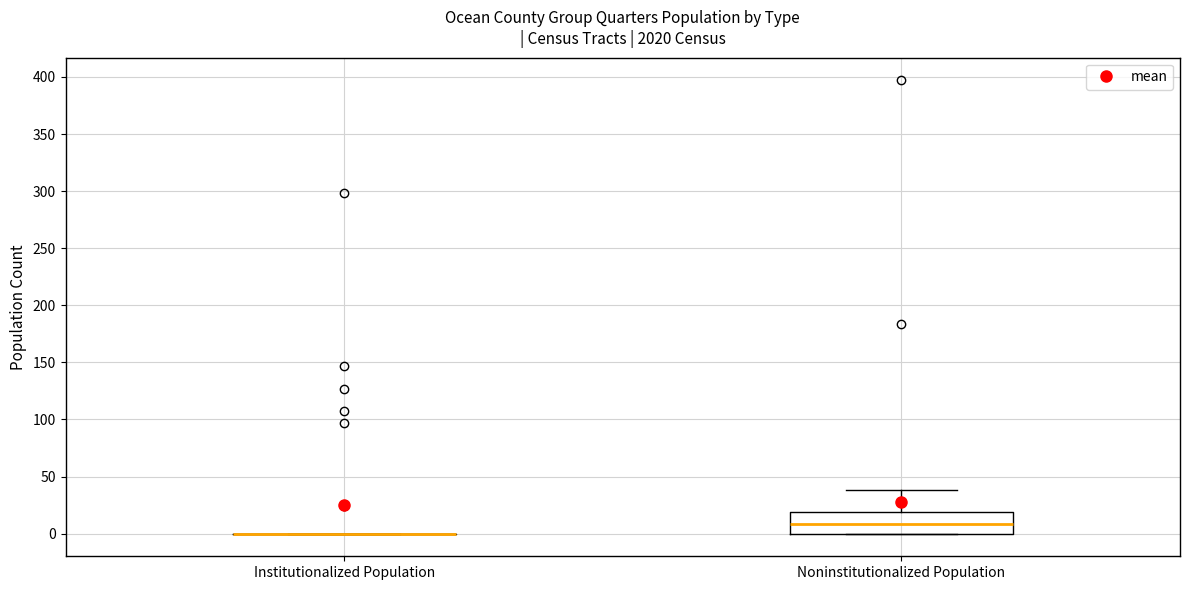

Where does the median line of the box for Noninstitutionalized Population sit on the y-axis? The values are not printed on the chart, so give them approximately, as read against the axis.

10